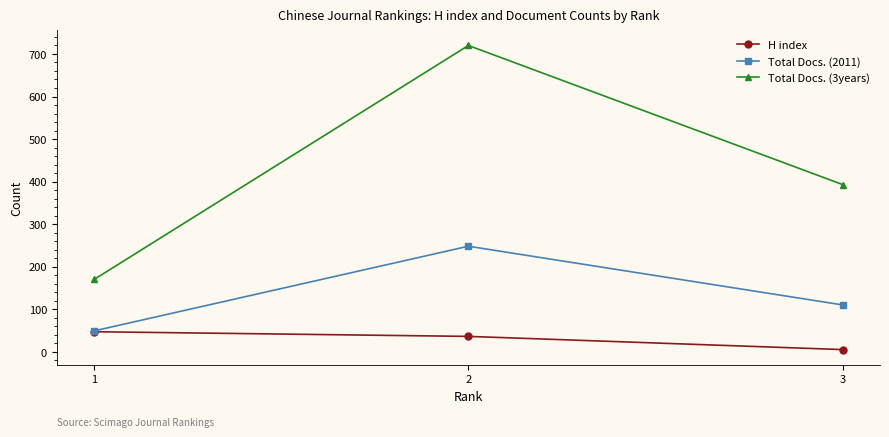

Read the H index value at 3, to the nearest 5.

5